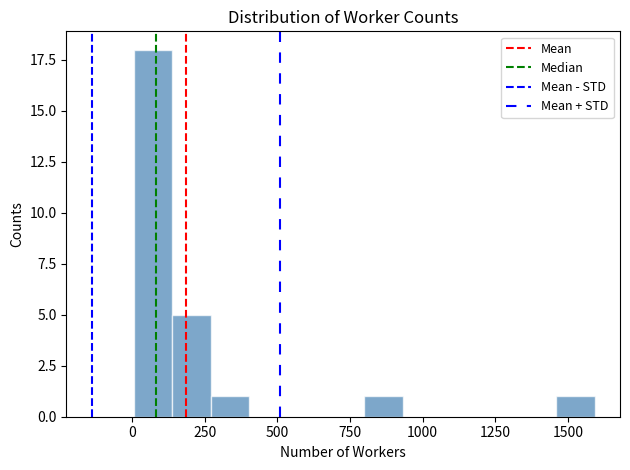

Read against the x-axis, roughly where is the centre of the tallest bar?

50